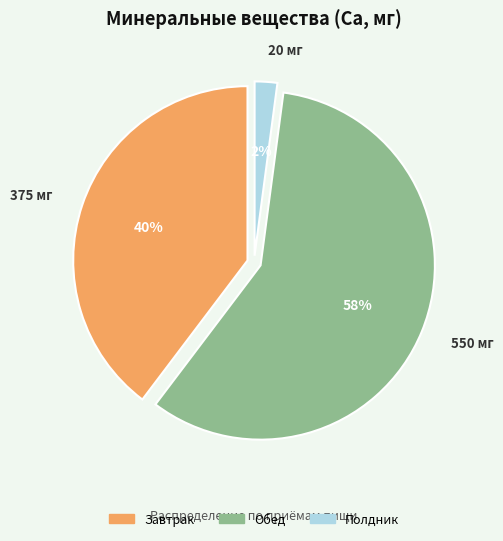

Which category has the biggest portion of the pie?

Обед